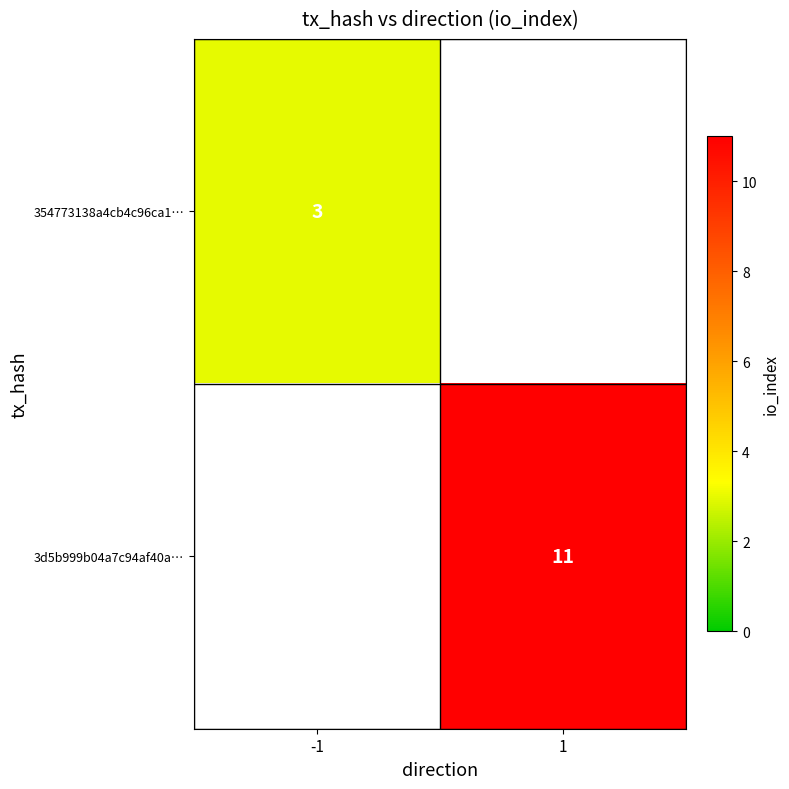

True or false: 3d5b999b04a7c94af40a… has a value of 7 at 1.

False